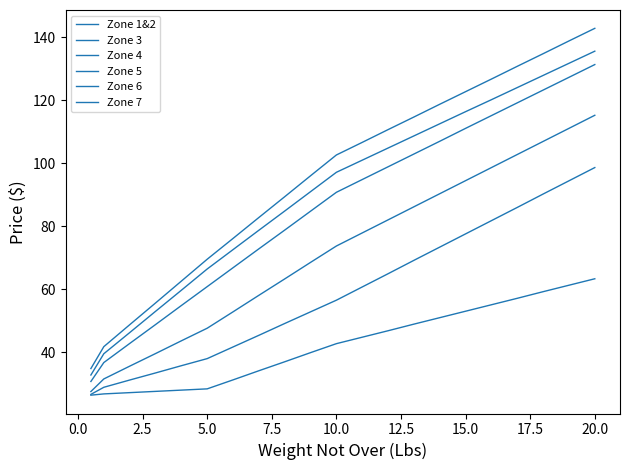

Reading left to right, list all the values displayed in this chart.

Zone 1&2: 26.4	26.8	27.1	27.6	27.9	28.4	31.2	34.1	37.0	39.9	42.7	44.8	46.8	48.9	51.0	53.0	55.0	57.1	59.2	61.2	63.3
Zone 3: 26.6	28.9	31.1	33.4	35.7	38.0	41.6	45.4	49.1	52.8	56.5	60.7	64.9	69.2	73.3	77.5	81.8	86.0	90.2	94.4	98.6
Zone 4: 27.5	31.5	35.5	39.5	43.6	47.6	52.8	58.0	63.2	68.5	73.7	77.8	82.0	86.2	90.3	94.5	98.6	102.8	106.9	111.0	115.2
Zone 5: 30.7	36.7	42.8	48.8	54.8	60.8	66.8	72.8	78.8	84.8	90.8	94.8	98.8	102.9	107.0	111.0	115.1	119.2	123.2	127.2	131.3
Zone 6: 32.8	39.5	46.2	53.0	59.6	66.4	72.5	78.7	84.8	91.0	97.1	101.0	104.8	108.7	112.5	116.3	120.2	124.0	127.8	131.7	135.6
Zone 7: 34.8	41.8	48.7	55.6	62.5	69.5	76.1	82.8	89.3	96.0	102.6	106.6	110.7	114.7	118.7	122.7	126.7	130.8	134.8	138.8	142.8